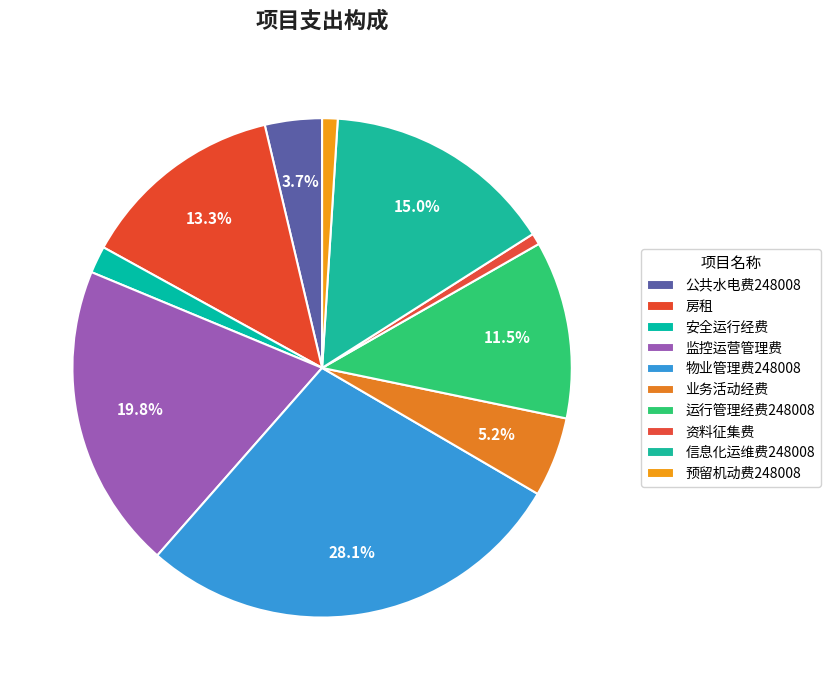

How many segments does this pie chart have?

10